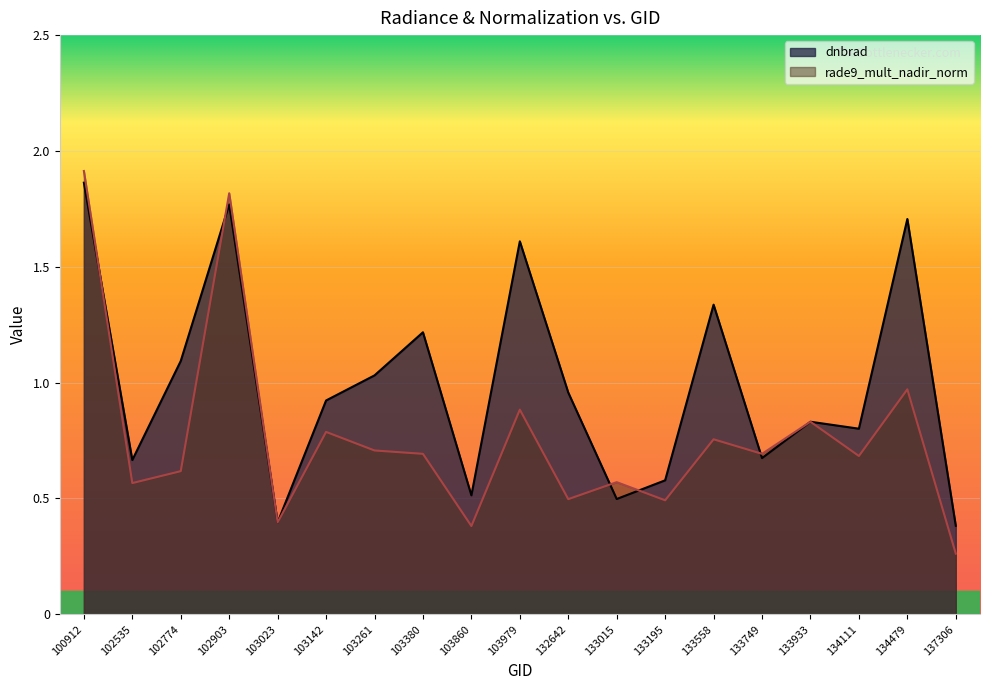

What is the sum of all rade9_mult_nadir_norm values?

14.5